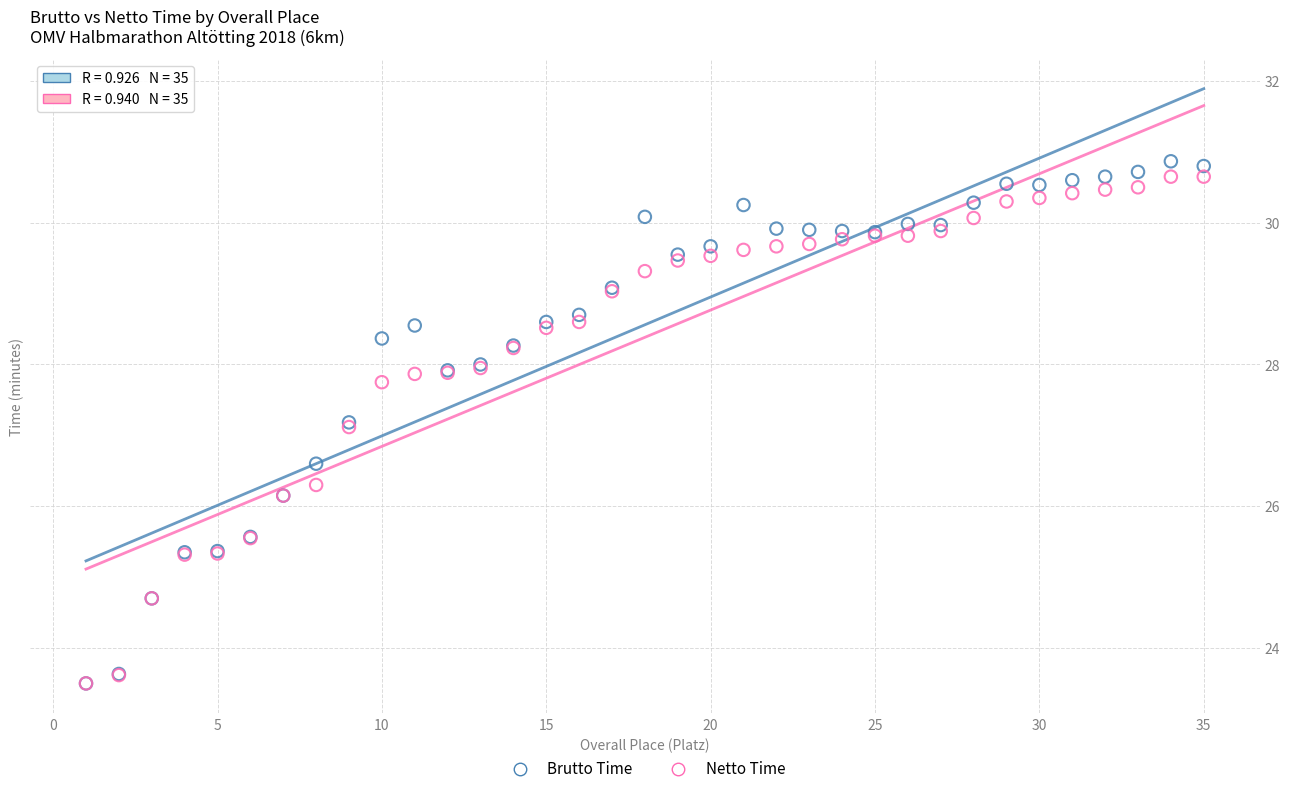

Which series has the widest spread of Y values?

Brutto Time